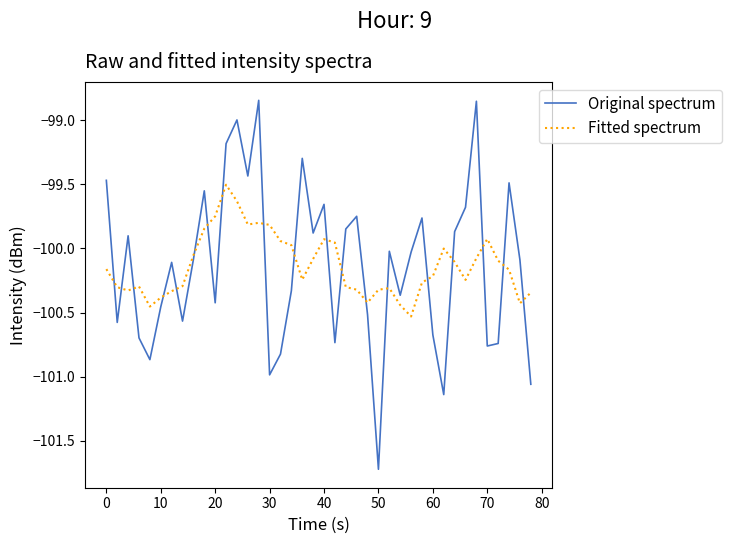

In Fitted spectrum, how many points are lower than both neighbors (excluding endpoints)?

8